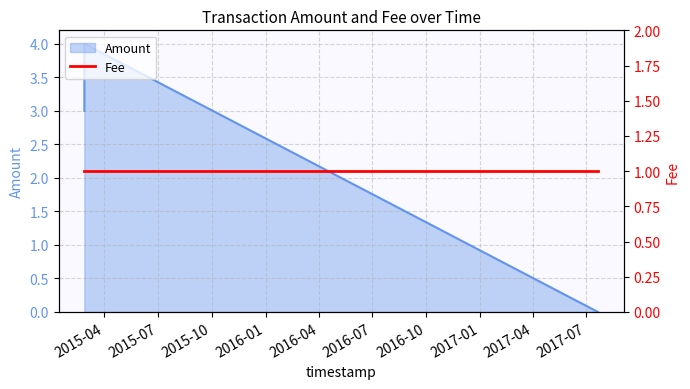

List the labels in order of value, largest first.

2015-02-25 17:34:27, 2015-02-25 17:26:28, 2017-07-20 23:15:40